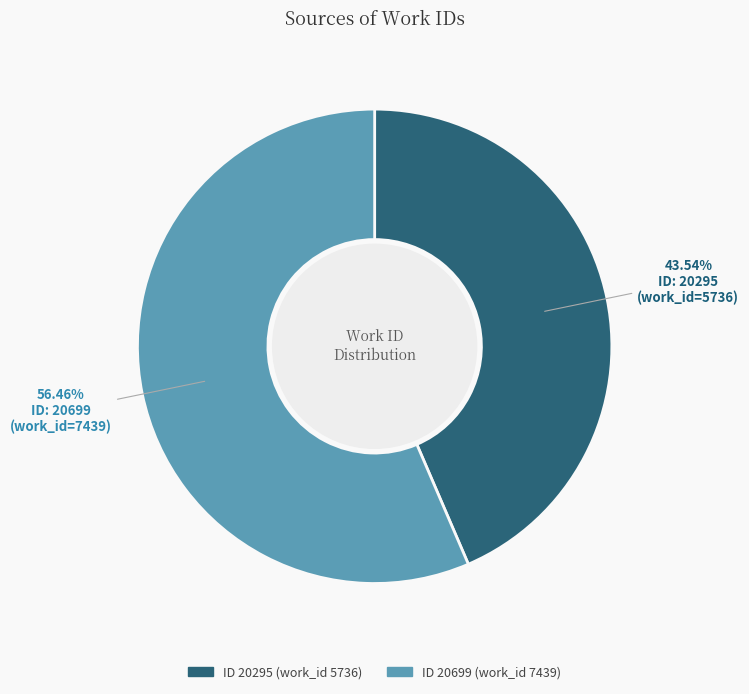

Is there any slice that represents more than half of the pie?

Yes